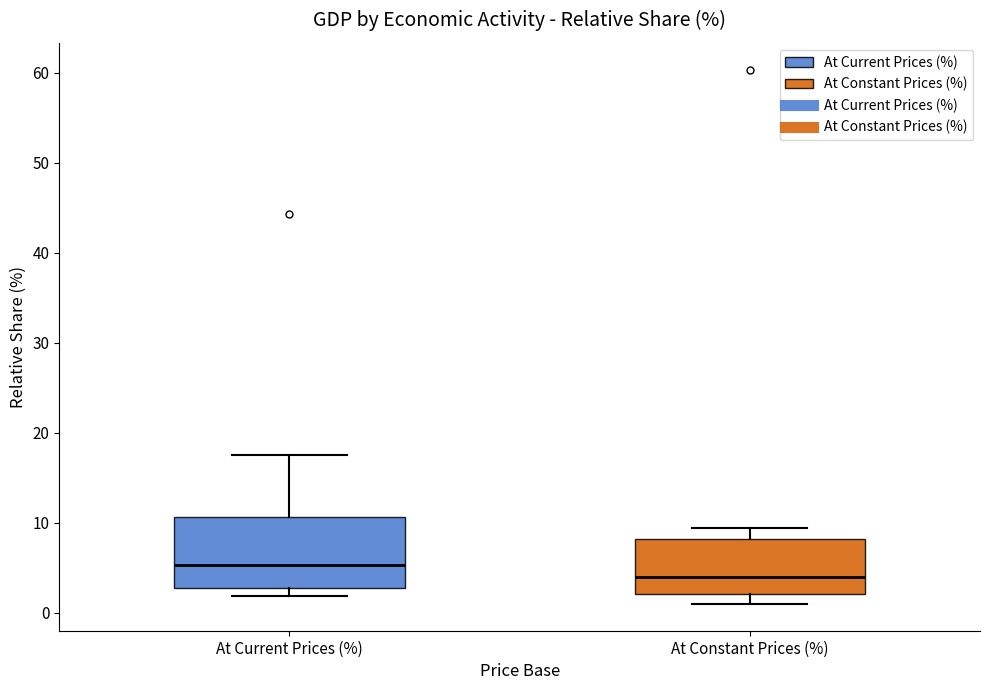

Where does the median line of the box for At Current Prices (%) sit on the y-axis? The values are not printed on the chart, so give them approximately, as read against the axis.

5